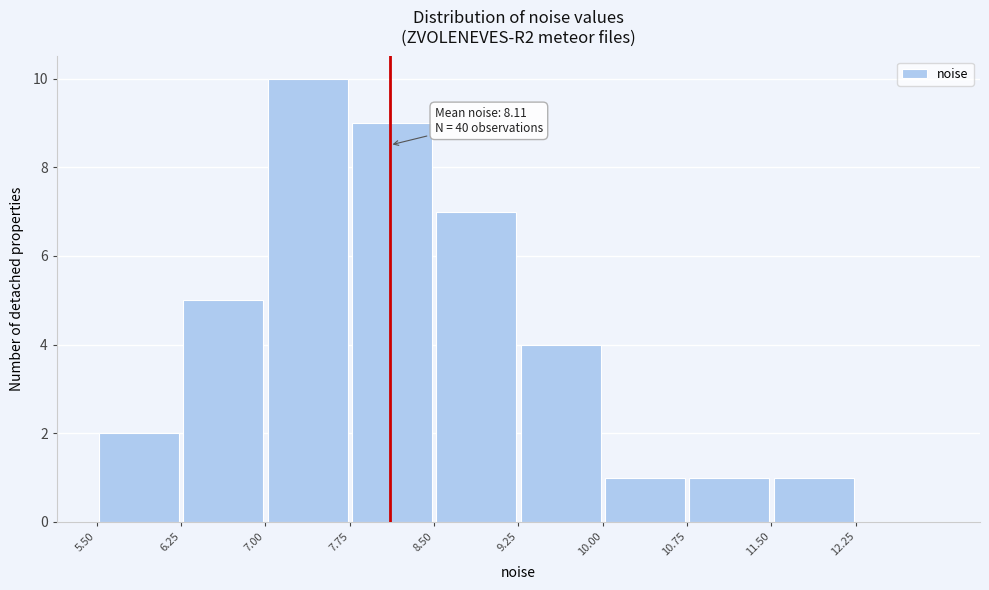

Which range on the x-axis has the tallest bar?

7.00 to 7.75